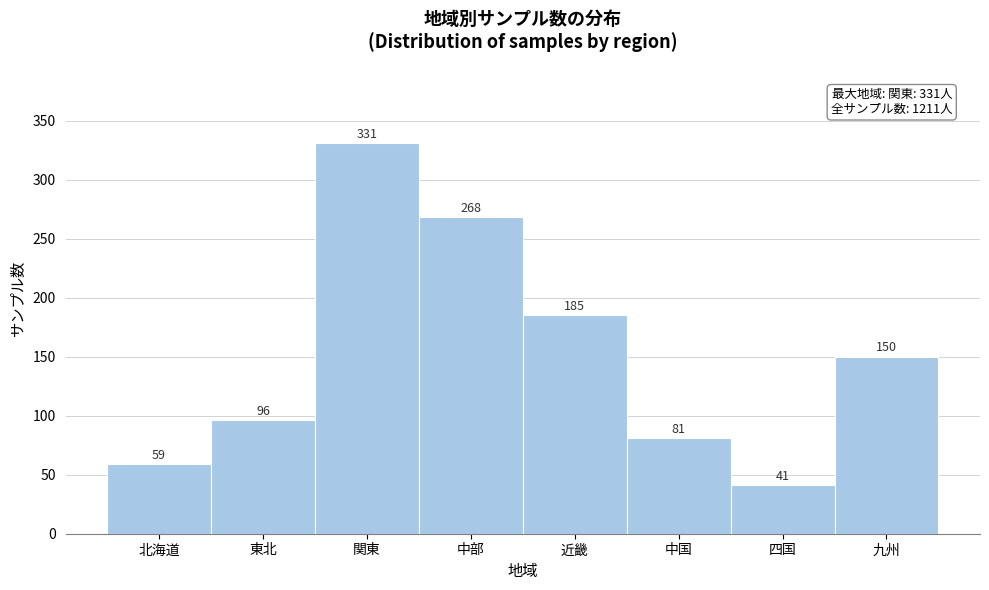

Reading left to right, transcribe all the data shown in this chart.

北海道=59	東北=96	関東=331	中部=268	近畿=185	中国=81	四国=41	九州=150